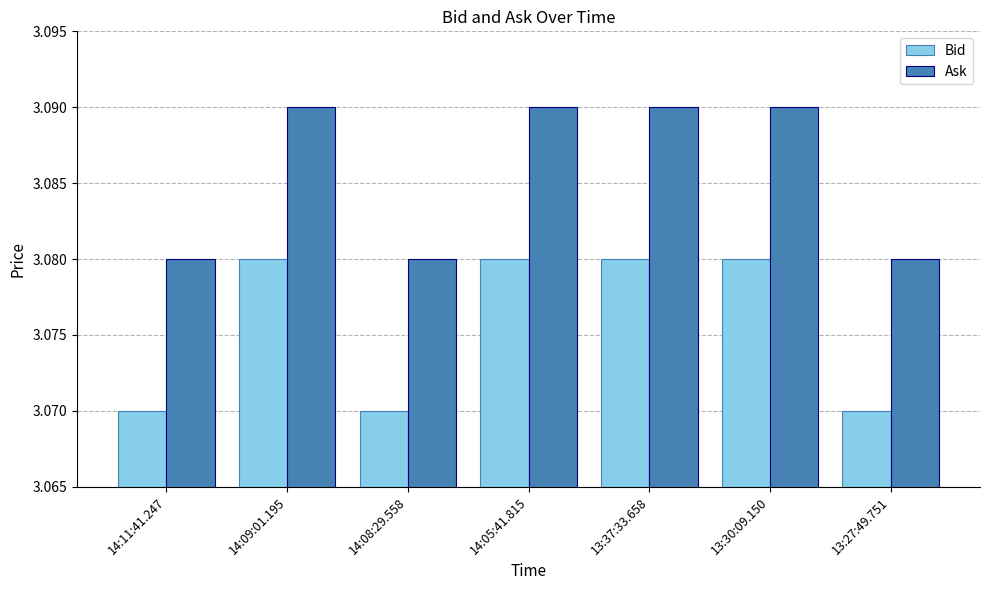

Count the Bid values in the range 3 to 4.

7